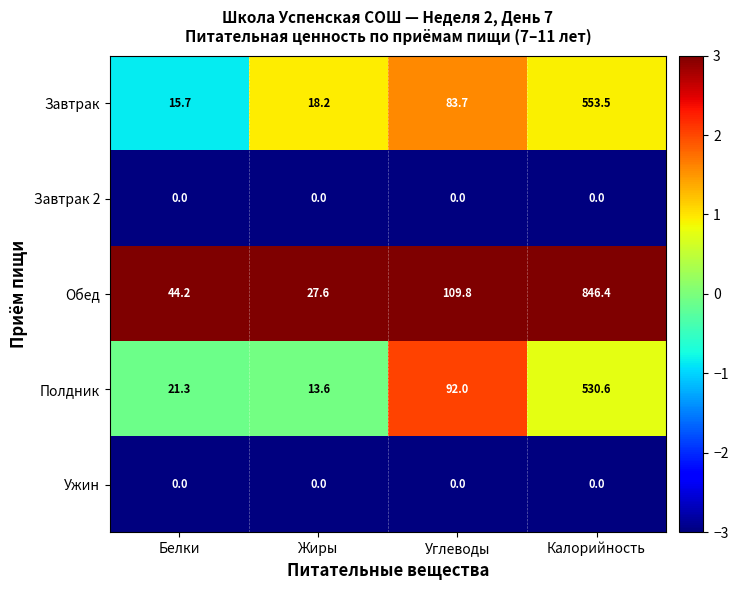

Between Жиры and Калорийность, which series saw the biggest shift?

Обед